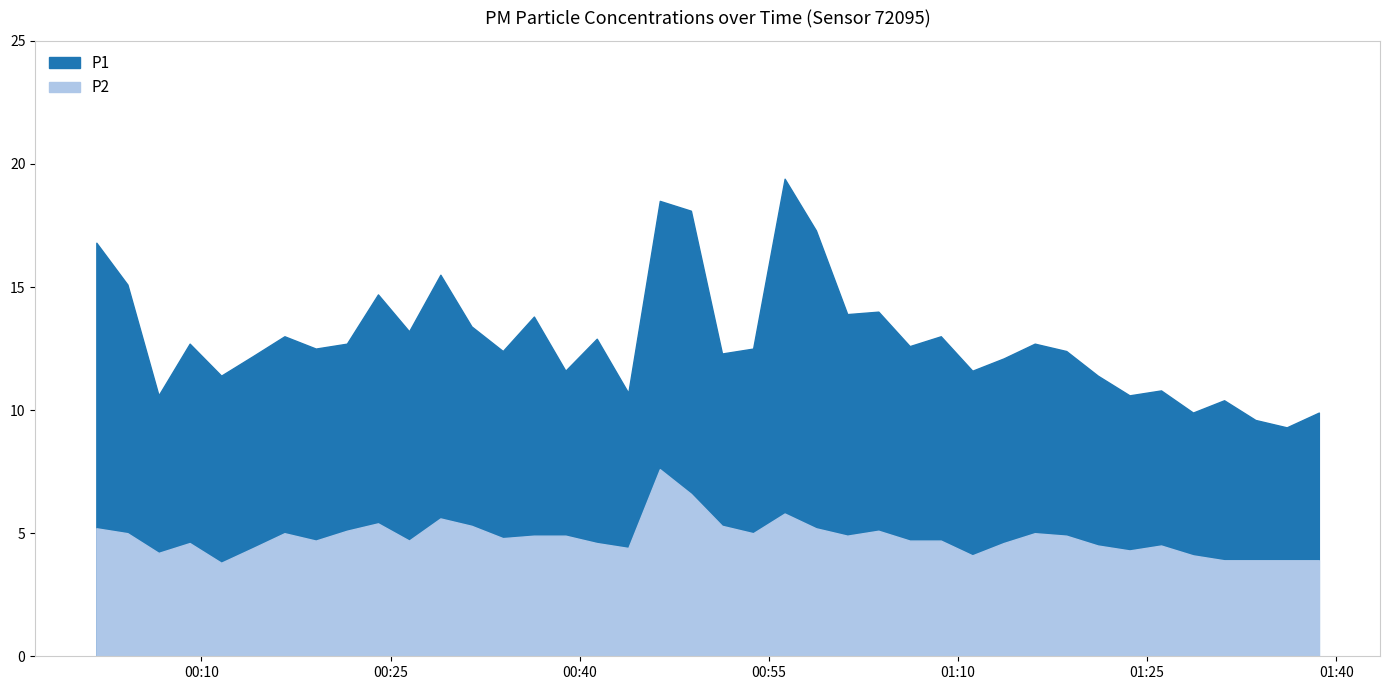

Is the value of P2 at 0 greater than the value of P1 at 33?

No